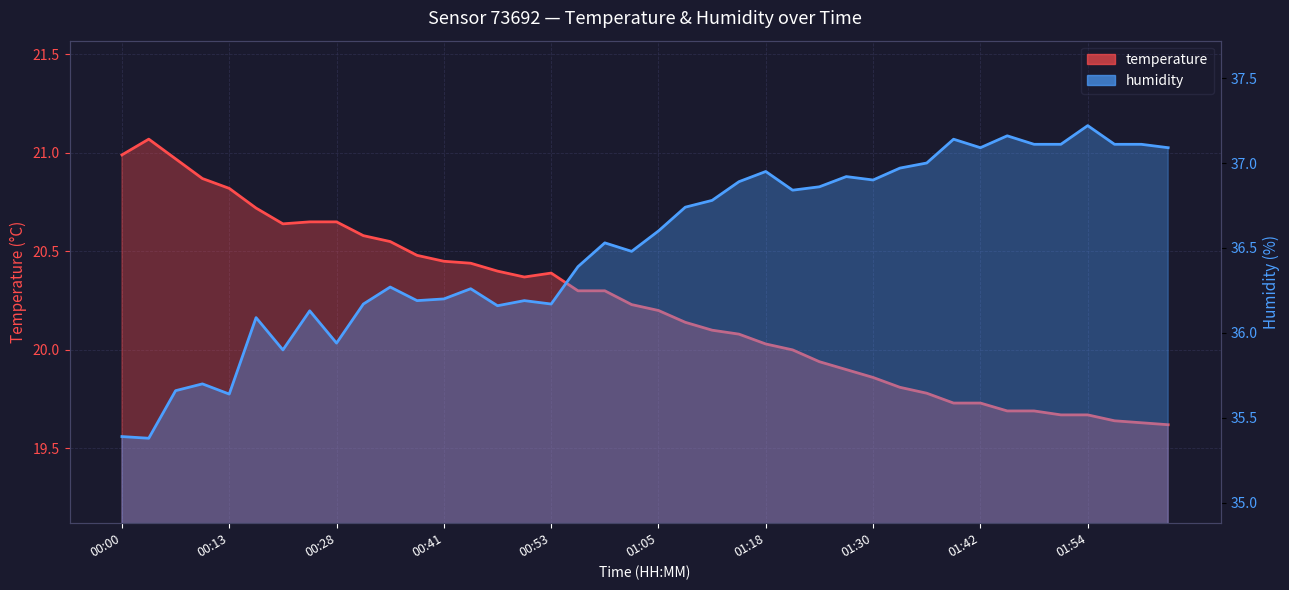

True or false: temperature and humidity cross at least once.

False